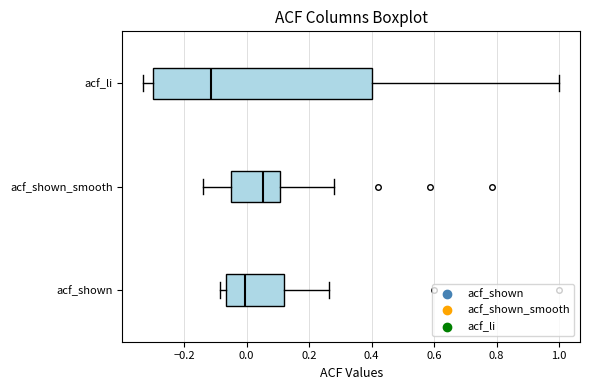

Which box has the furthest to the right median line?

acf_shown_smooth